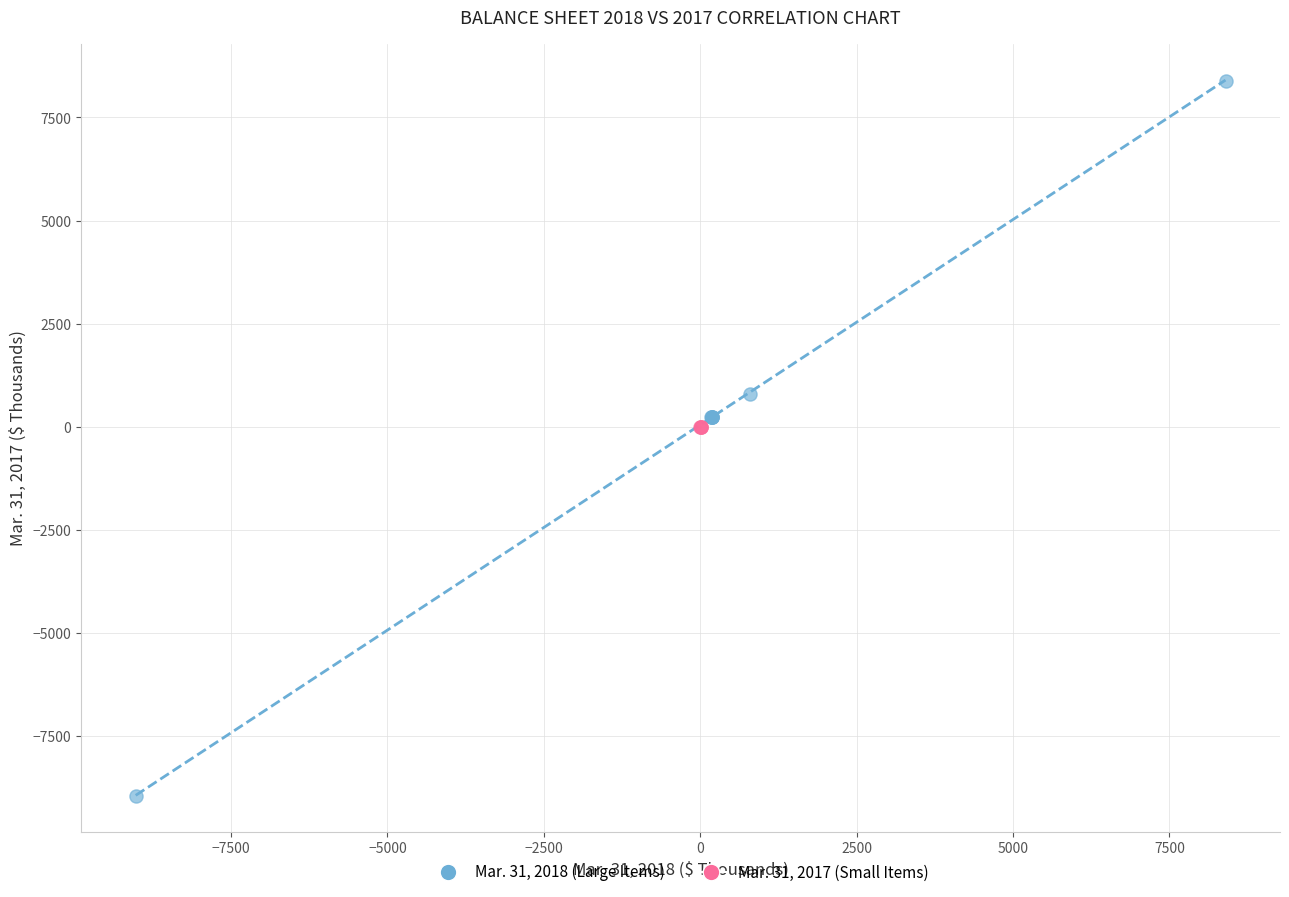

Which series reaches the minimum Y coordinate?

Mar. 31, 2018 (Large Items)